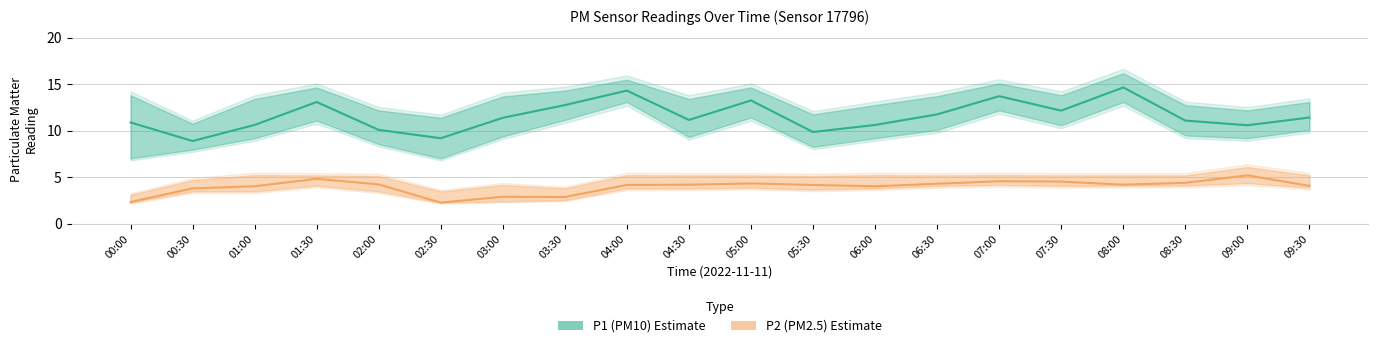

The P2 (PM2.5) series shows 3.8 at 00:30. True or false?

True